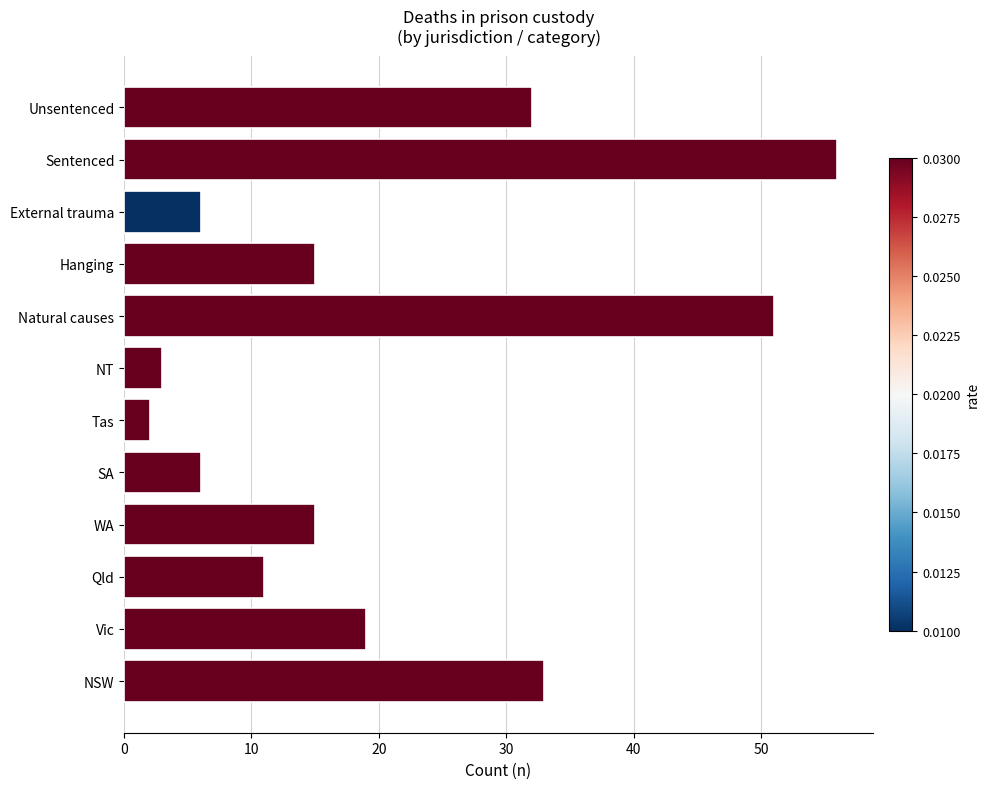

Reading top to bottom, extract all data points from this chart.

32	56	6	15	51	3	2	6	15	11	19	33